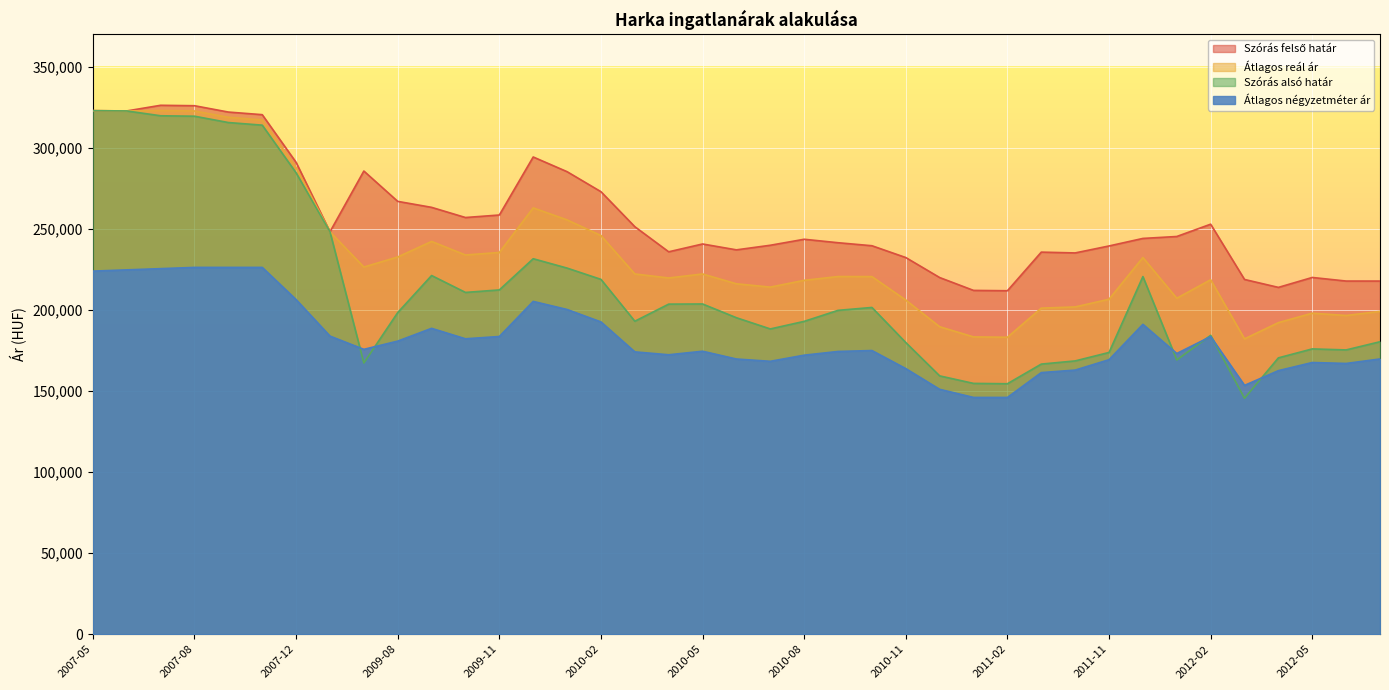

What is the label of the 19th point from the right?

2010-07